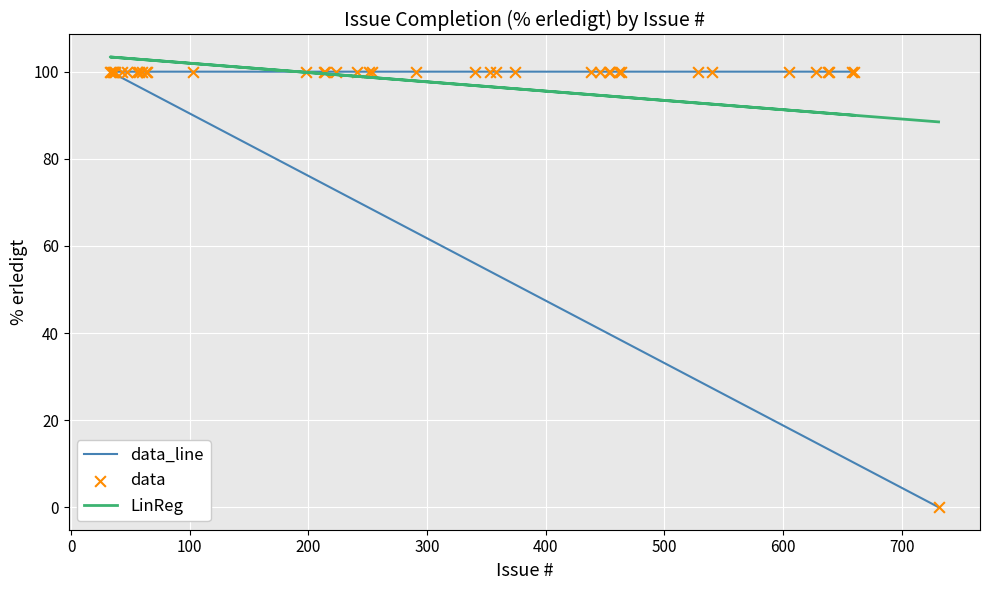

At how many categories does at least one series exceed 36?

40